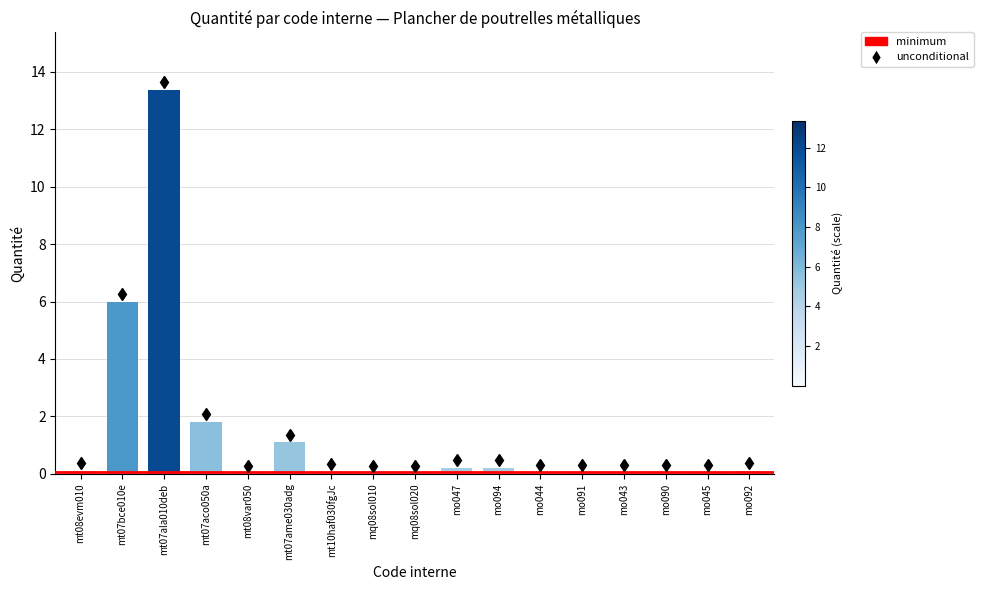

What is the maximum value shown in the chart?

13.4